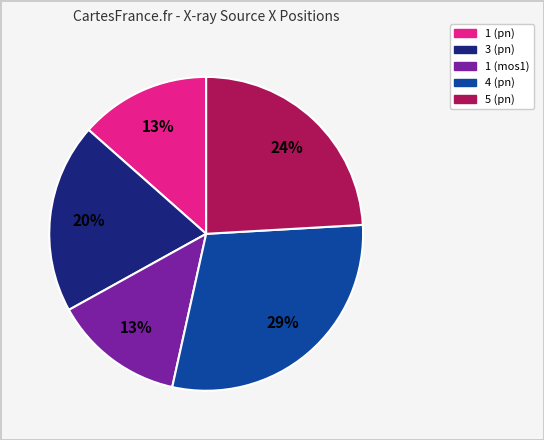

Does 5 (pn) represent more than half of the total?

No